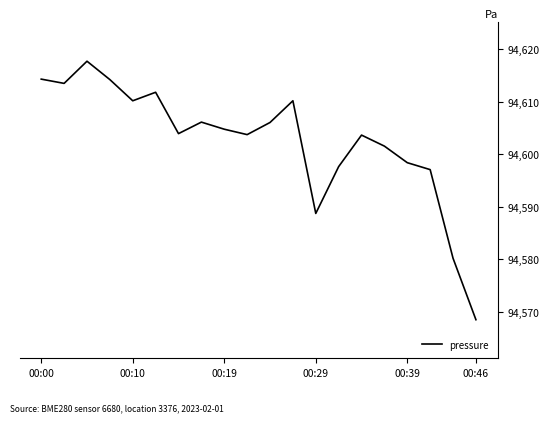

Is this an area chart (filled region under the line)?

No